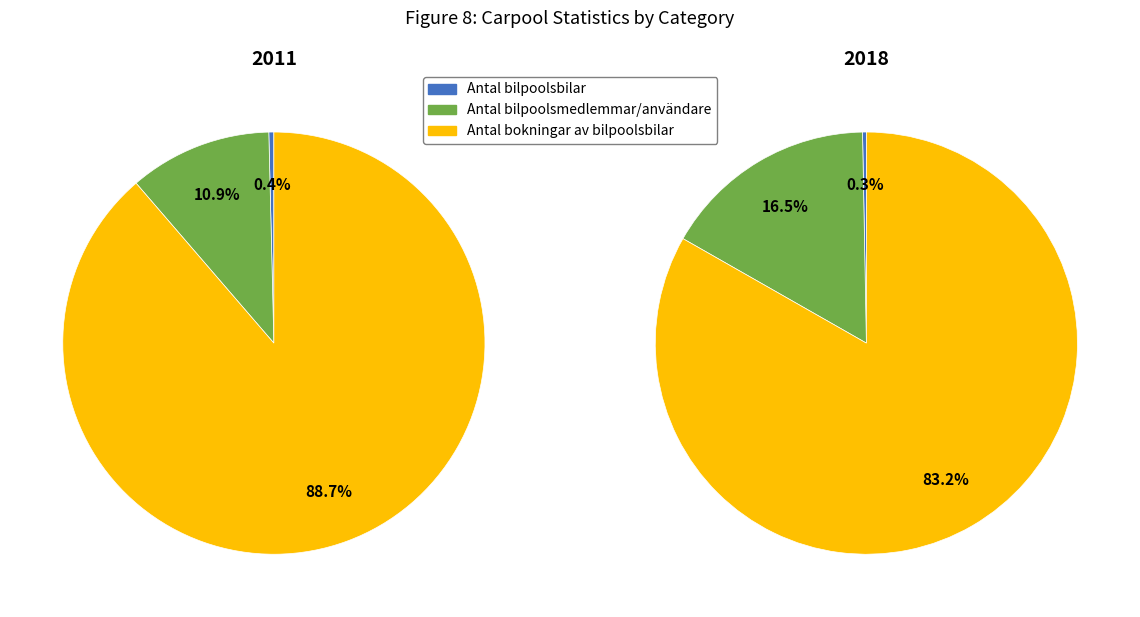

Is it true that Antal bokningar av bilpoolsbilar is 83% of the pie?

False